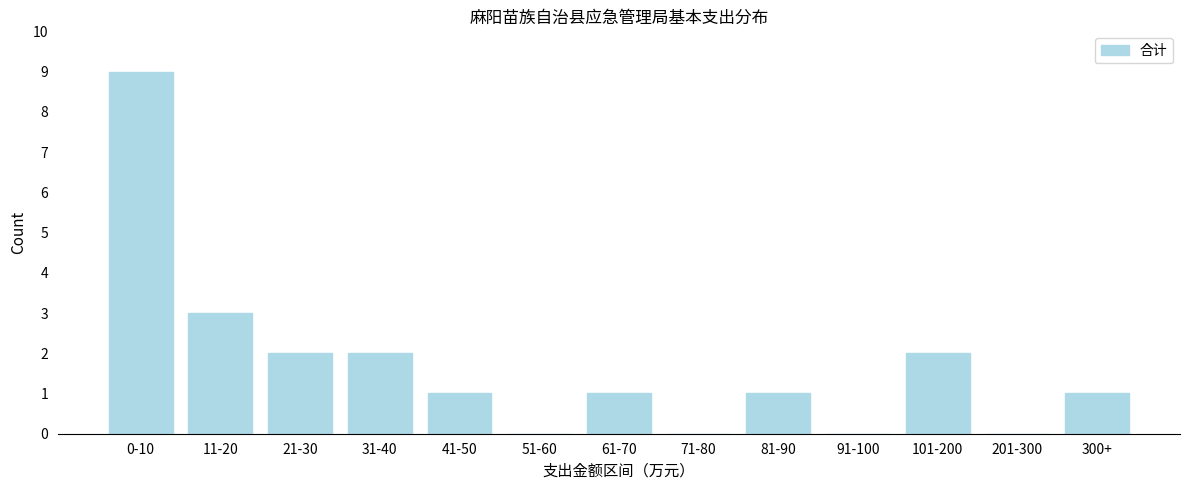

Reading right to left, extract all data points from this chart.

300+=1	201-300=0	101-200=2	91-100=0	81-90=1	71-80=0	61-70=1	51-60=0	41-50=1	31-40=2	21-30=2	11-20=3	0-10=9